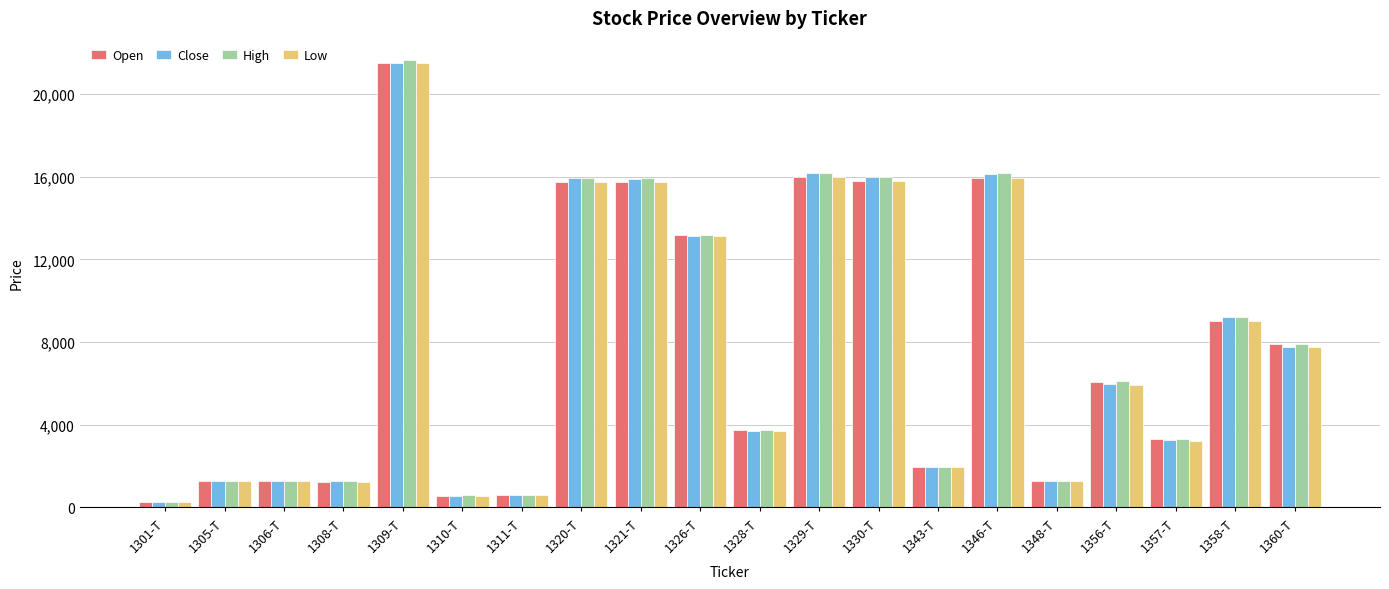

Which series has the widest spread of values?

High